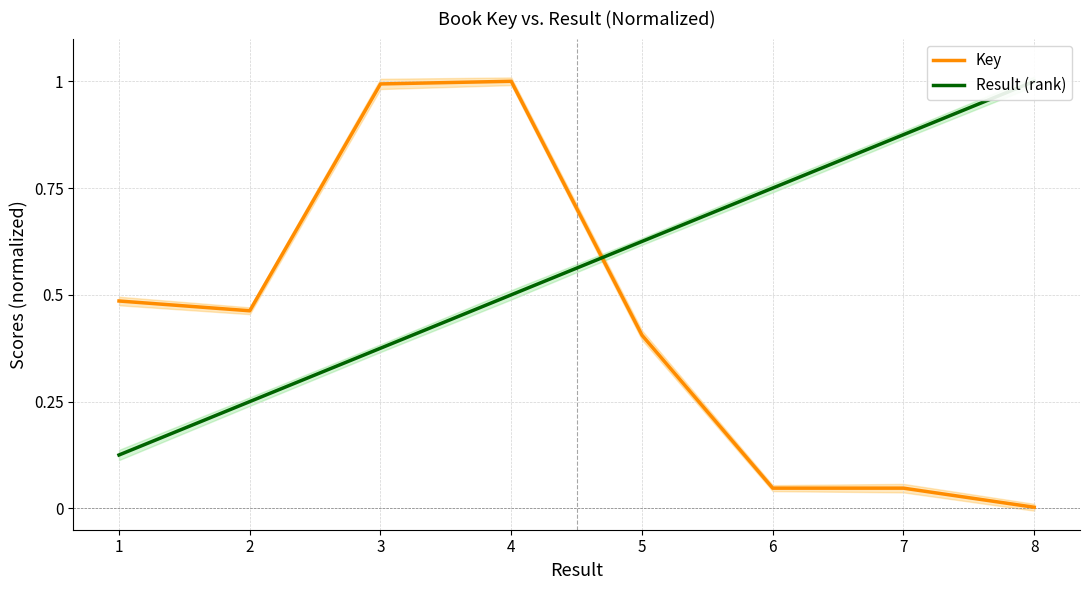

What is the value of the Result (rank) point at the 4th from the left?

0.5